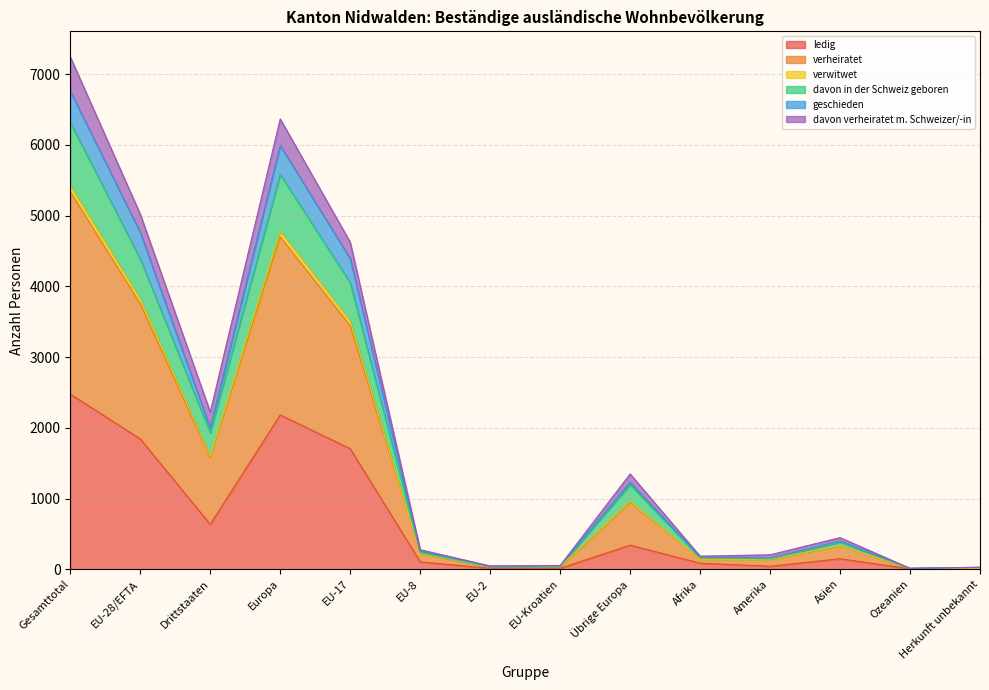

Which series has the largest total across all categories?

verheiratet